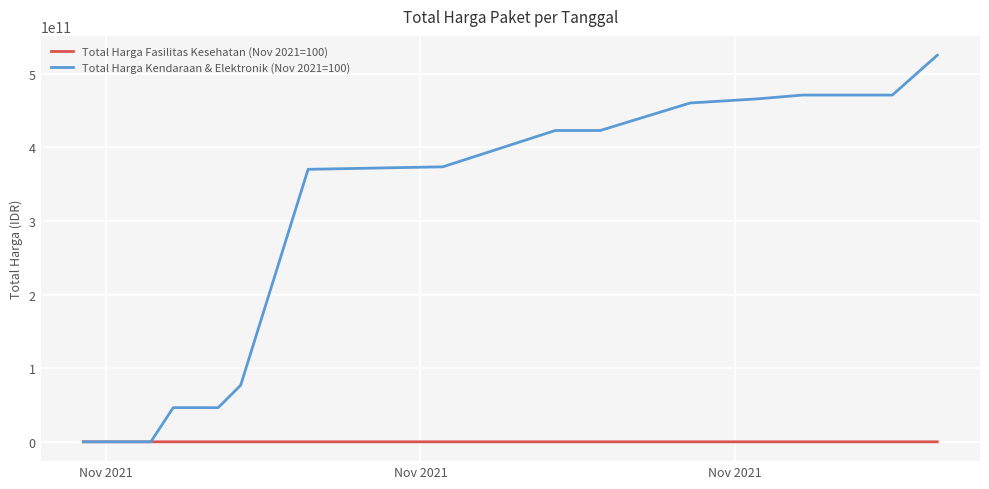

List the series in order of their overall mean, lowest first.

Total Harga Fasilitas Kesehatan (Nov 2021=100), Total Harga Kendaraan & Elektronik (Nov 2021=100)